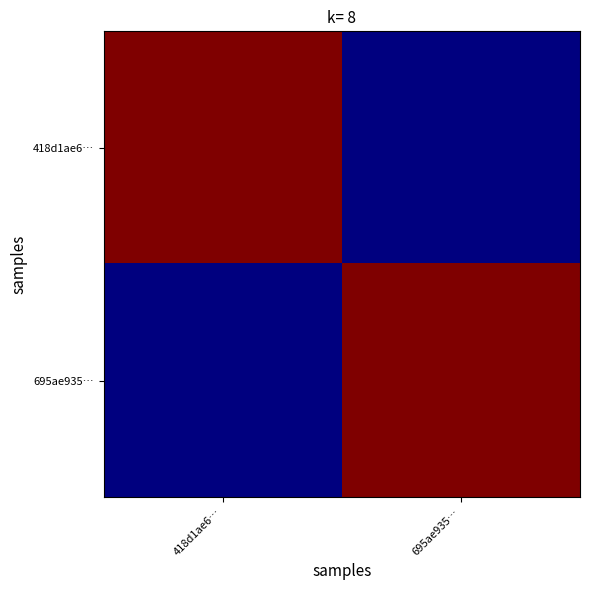

Reading left to right, transcribe all the data shown in this chart.

418d1ae6…: 418d1ae6…=134	695ae935…=2
695ae935…: 418d1ae6…=2	695ae935…=134